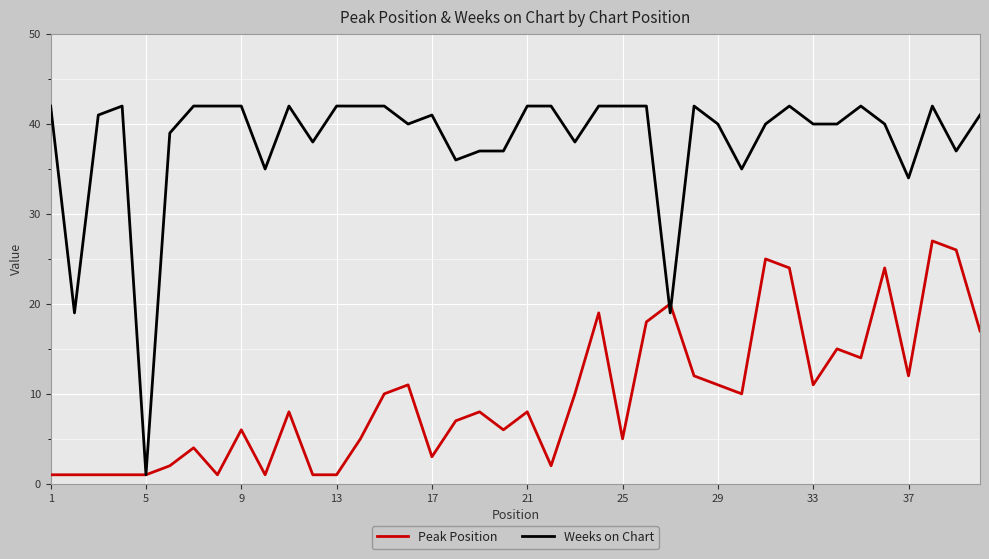

Which series has the largest total across all categories?

Weeks on Chart